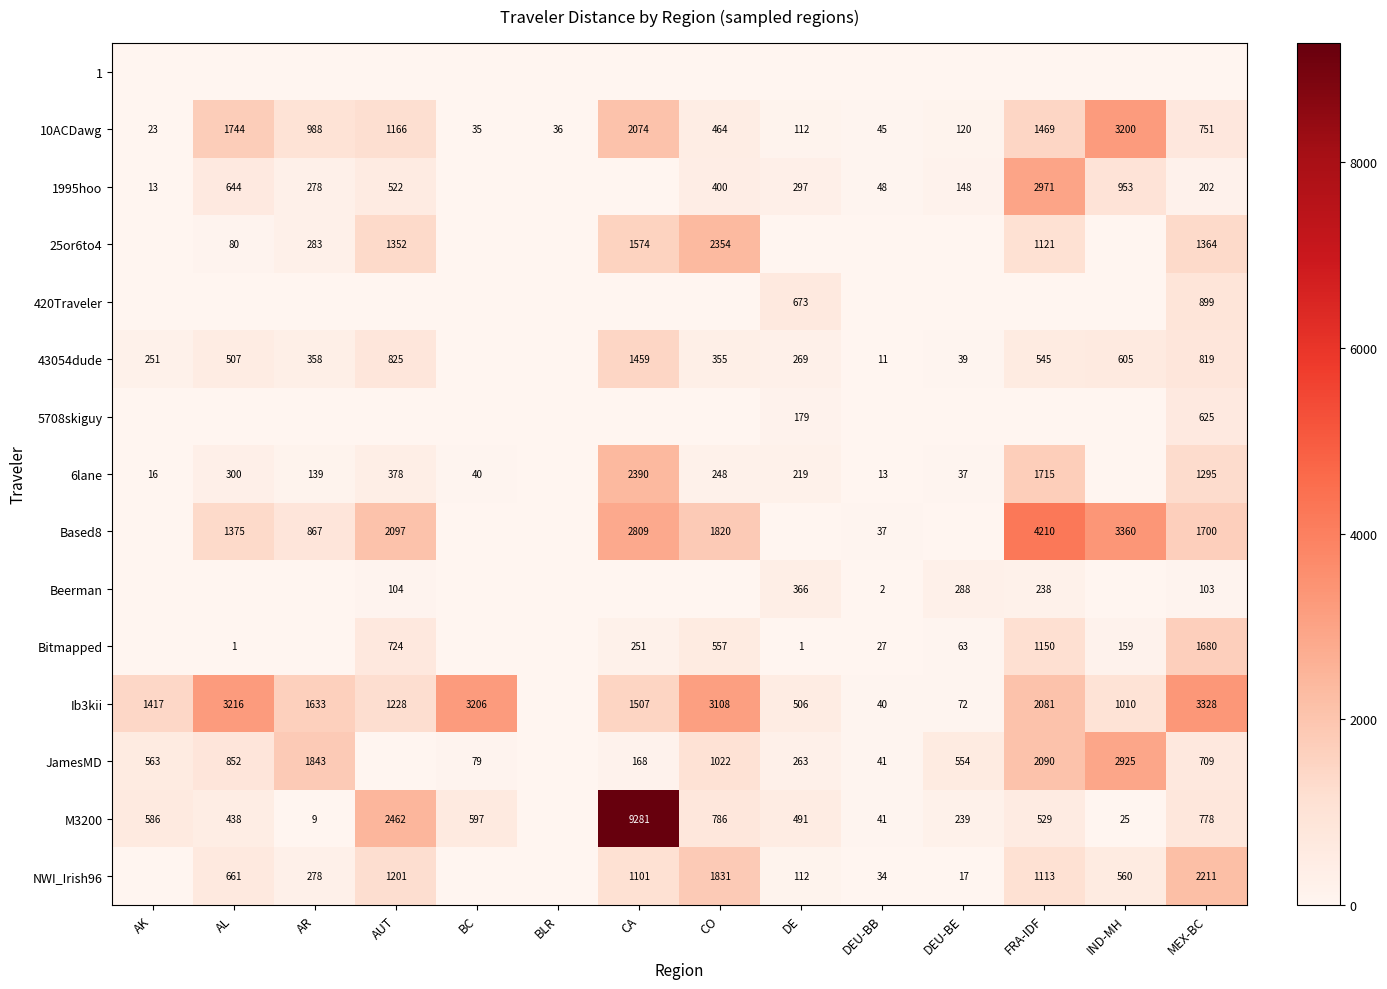

The value of 6lane at AK is 16. True or false?

True